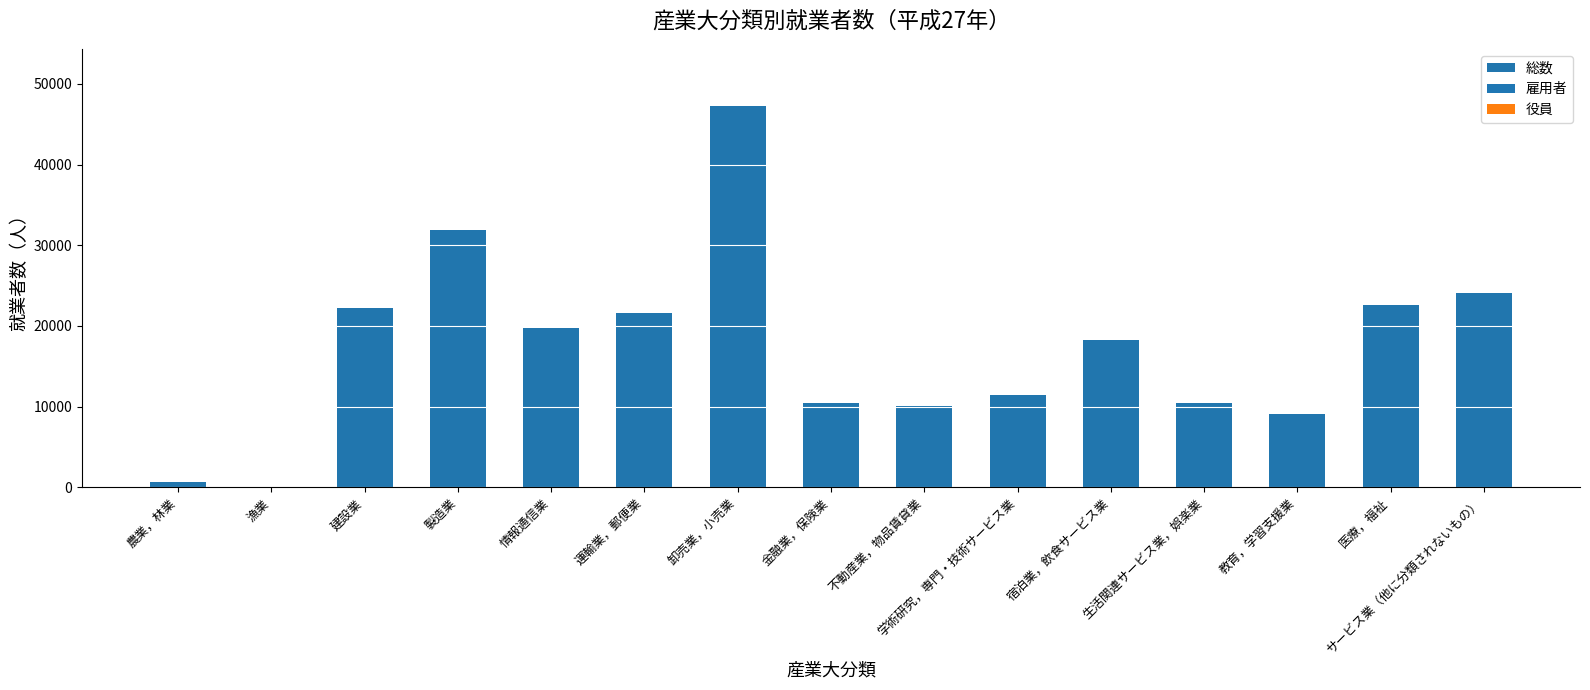

Which has a higher value, 製造業 or 金融業，保険業?

製造業